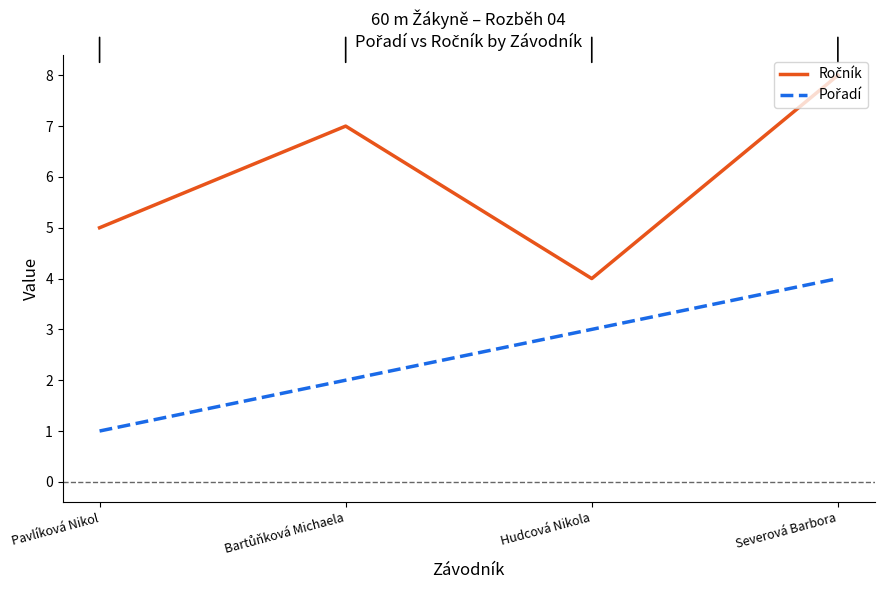

Which category has the highest value across all series?

Severová Barbora